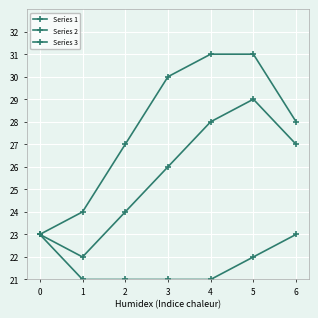

Is this an area chart (filled region under the line)?

No